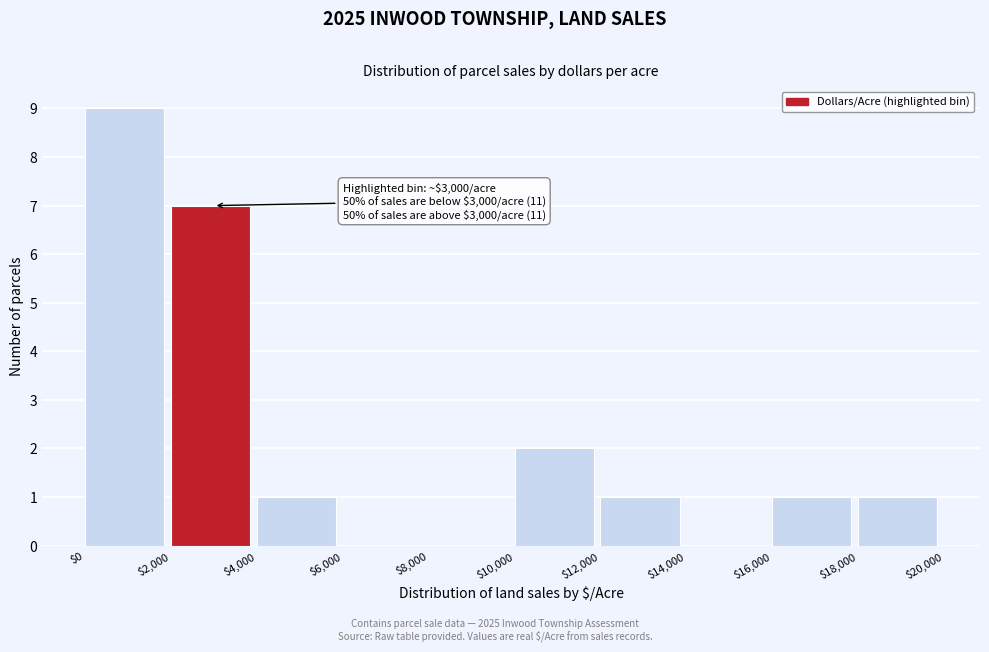

Which range on the x-axis has the tallest bar?

$0 to $2,000